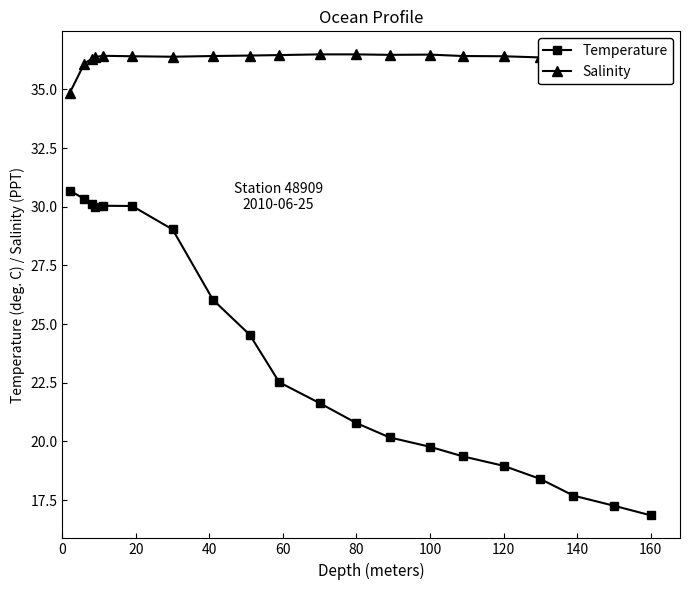

Rank the series by their average value, from highest to lowest.

Salinity, Temperature